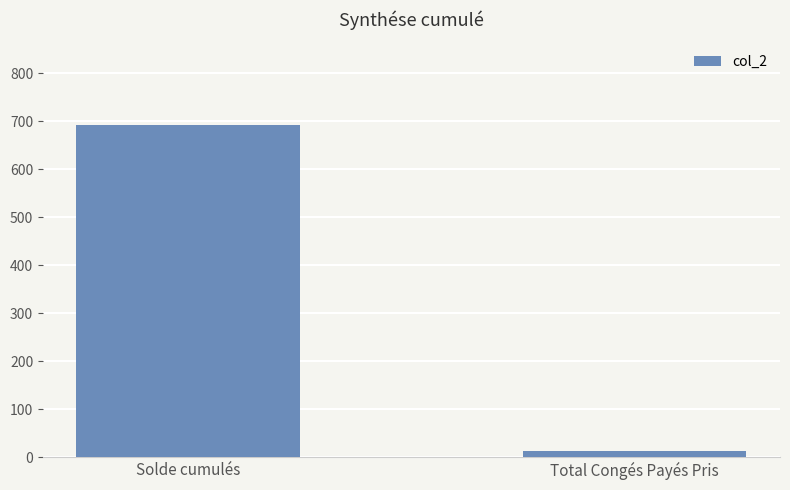

Reading left to right, transcribe all the data shown in this chart.

Solde cumulés=691.6	Total Congés Payés Pris=12.0